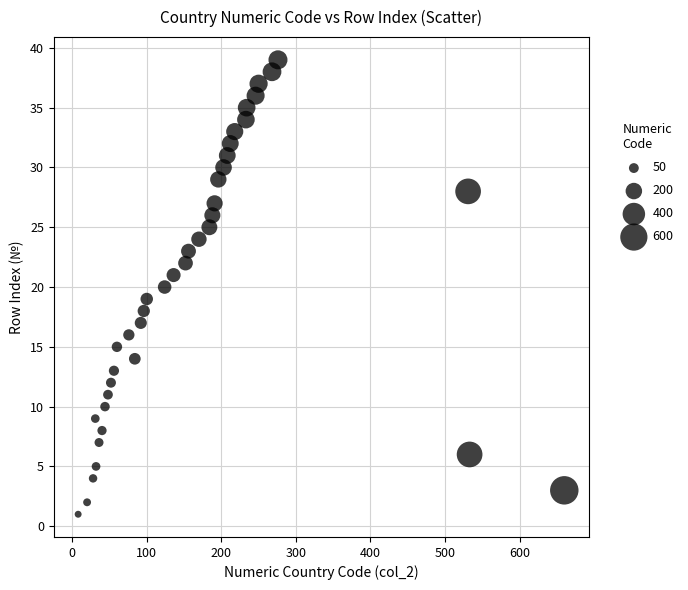

What is the range of X values (max minus min)?

652